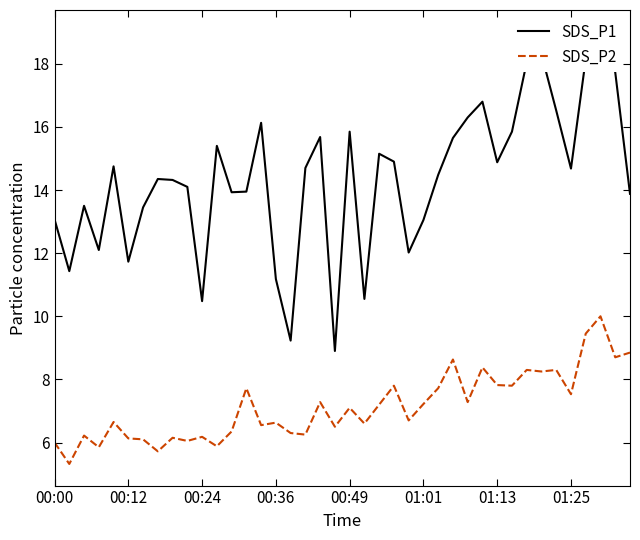

True or false: SDS_P2 has a value of 1.8 at 00:12.

False